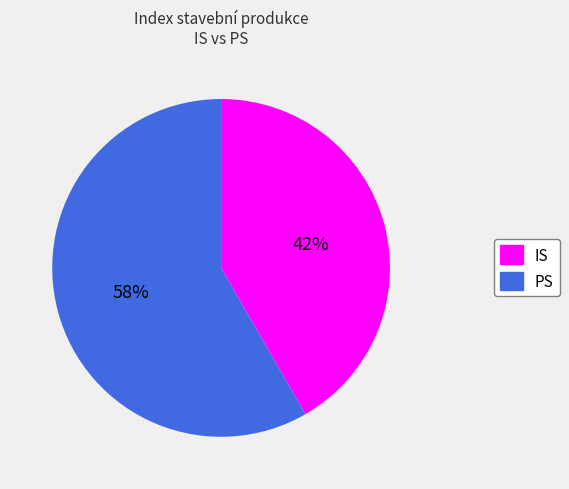

Between IS and PS, which is larger?

PS